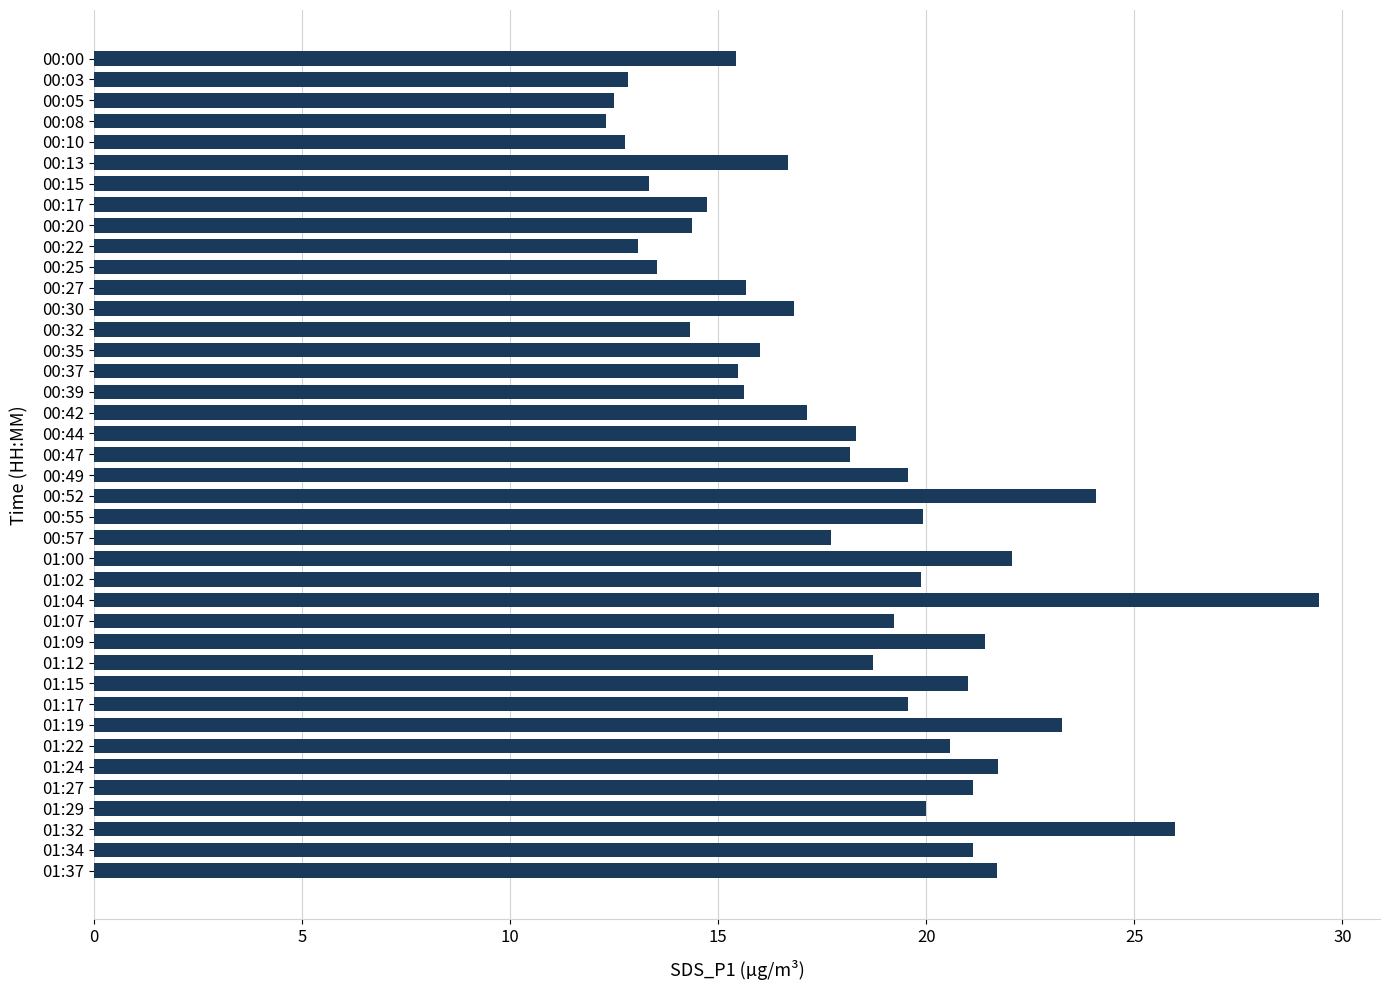

What is the sum of all values?

727.1